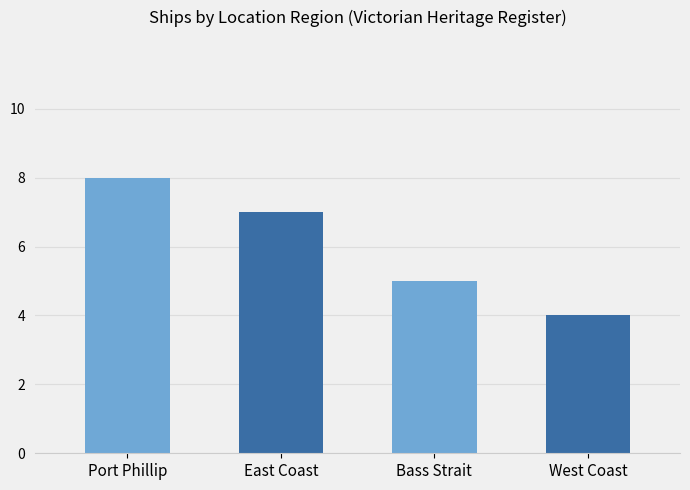

What is the difference between the values at Port Phillip and West Coast?

4